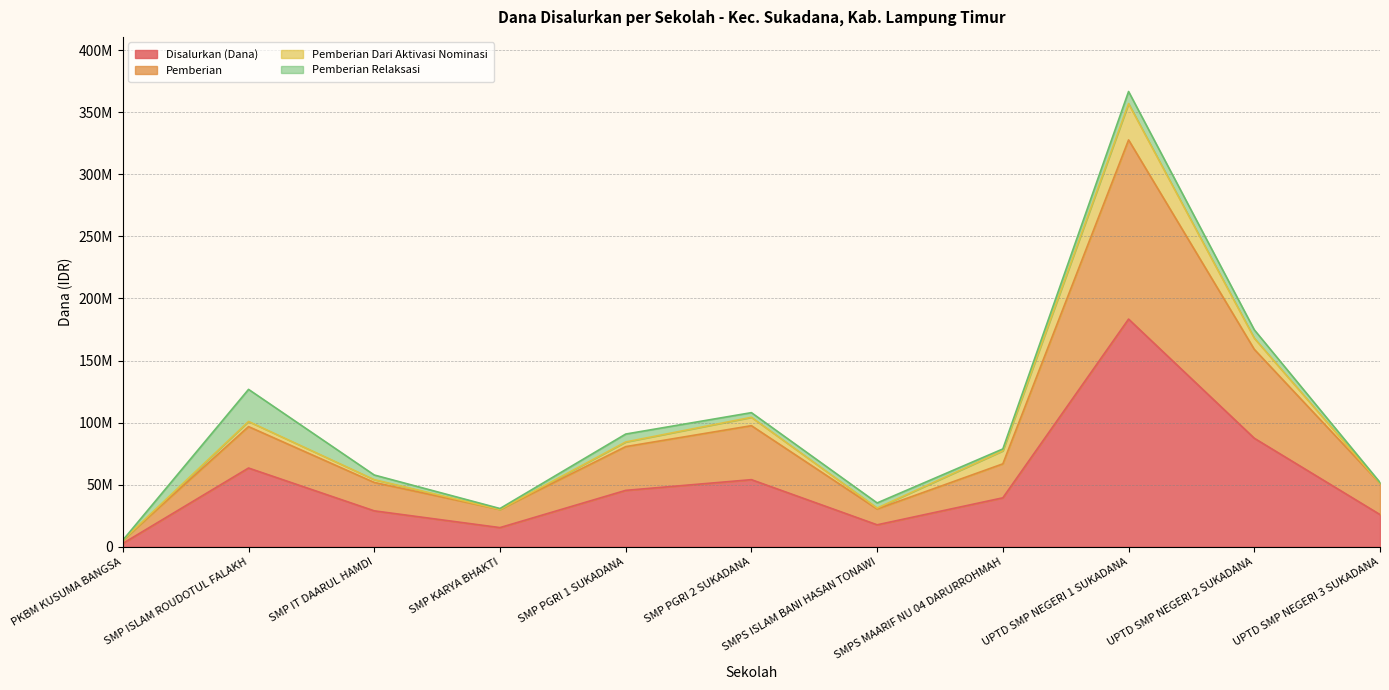

Is it true that Pemberian equals 51000000 at UPTD SMP NEGERI 3 SUKADANA?

True